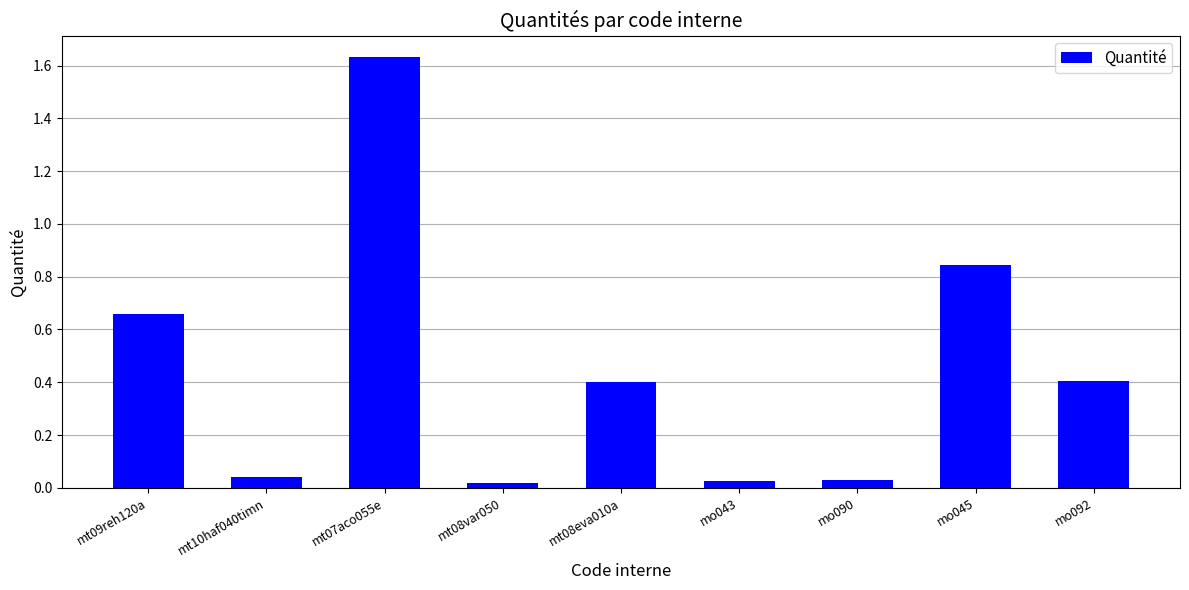

True or false: the data shows 0.5 at mt07aco055e.

False